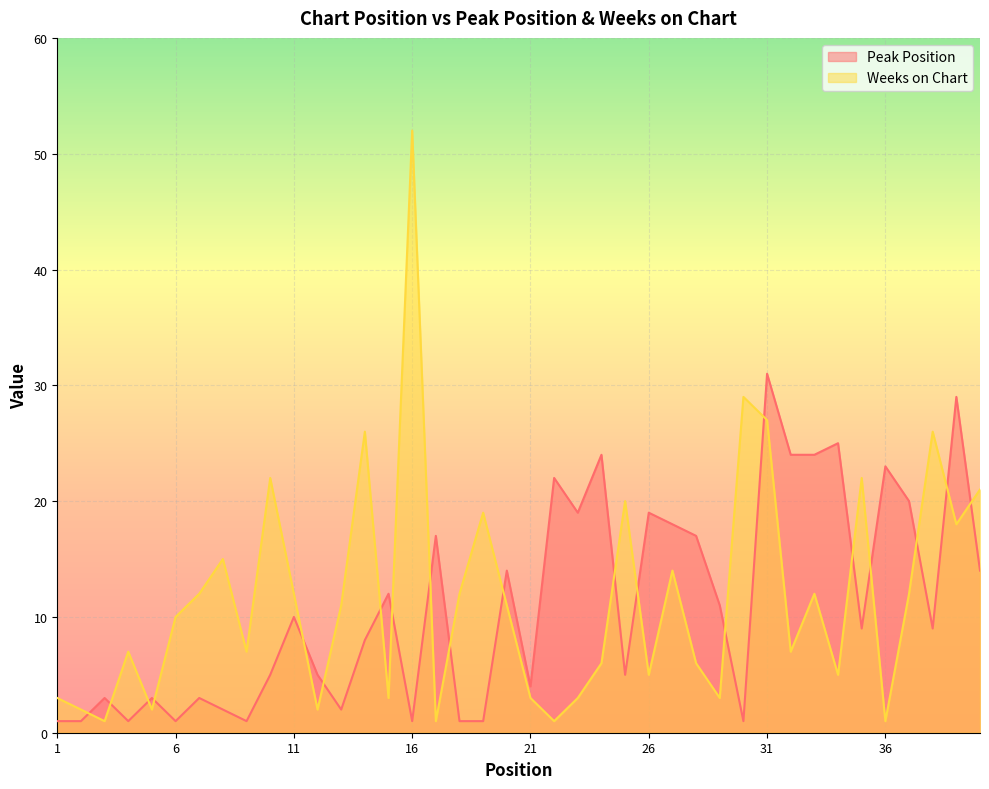

Rank the series by their maximum value, from highest to lowest.

Weeks on Chart, Peak Position